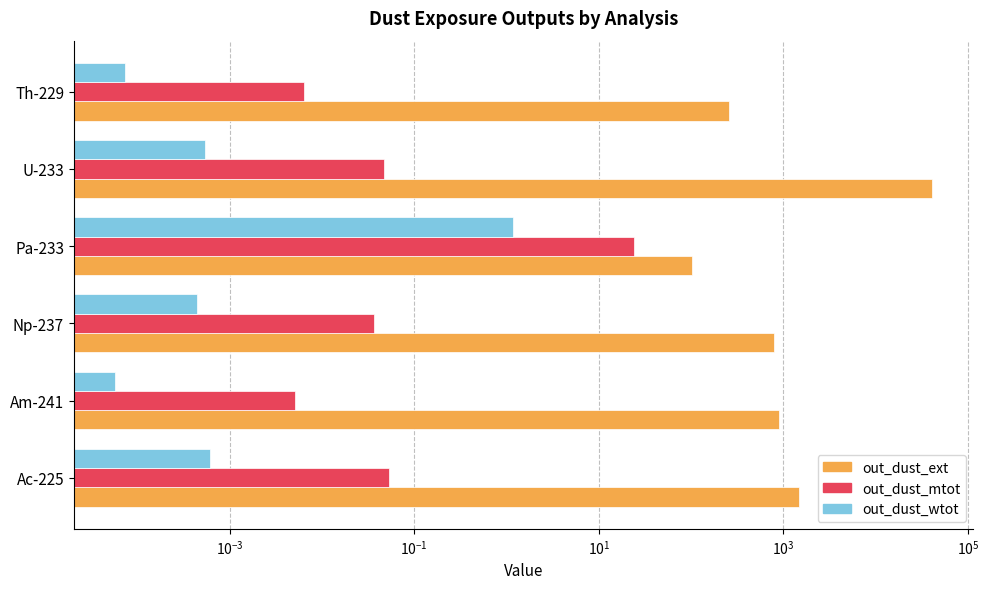

What is the difference between the out_dust_mtot values at Pa-233 and U-233?

23.7